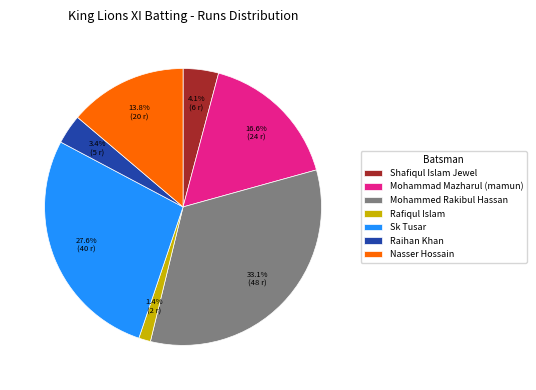

Which category has the biggest portion of the pie?

Mohammed Rakibul Hassan